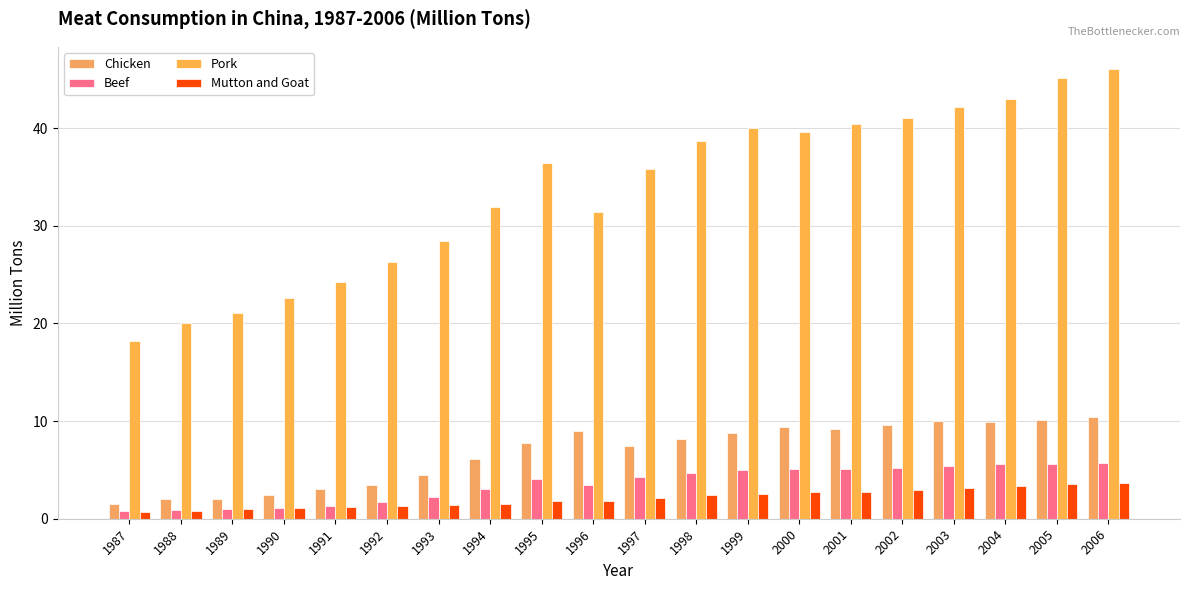

Reading left to right, transcribe all the data shown in this chart.

Chicken: 1987=1.5	1988=2.0	1989=2.1	1990=2.4	1991=3.1	1992=3.5	1993=4.5	1994=6.1	1995=7.7	1996=9.0	1997=7.4	1998=8.2	1999=8.7	2000=9.4	2001=9.2	2002=9.6	2003=10.0	2004=9.9	2005=10.1	2006=10.4
Beef: 1987=0.8	1988=0.9	1989=1.0	1990=1.1	1991=1.3	1992=1.7	1993=2.2	1994=3.0	1995=4.1	1996=3.5	1997=4.3	1998=4.7	1999=5.0	2000=5.1	2001=5.1	2002=5.2	2003=5.4	2004=5.6	2005=5.6	2006=5.7
Pork: 1987=18.1	1988=20.0	1989=21.0	1990=22.6	1991=24.3	1992=26.2	1993=28.4	1994=31.9	1995=36.4	1996=31.4	1997=35.8	1998=38.7	1999=40.0	2000=39.6	2001=40.4	2002=41.0	2003=42.1	2004=43.0	2005=45.1	2006=46.0
Mutton and Goat: 1987=0.7	1988=0.8	1989=1.0	1990=1.1	1991=1.2	1992=1.3	1993=1.4	1994=1.5	1995=1.8	1996=1.8	1997=2.2	1998=2.4	1999=2.6	2000=2.7	2001=2.8	2002=2.9	2003=3.1	2004=3.4	2005=3.6	2006=3.7